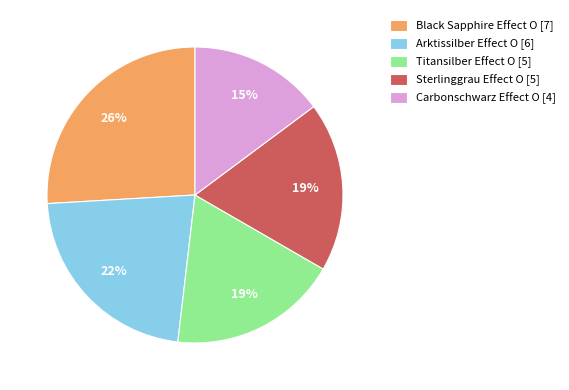

What is the largest slice in the pie chart?

Black Sapphire Effect O [7]